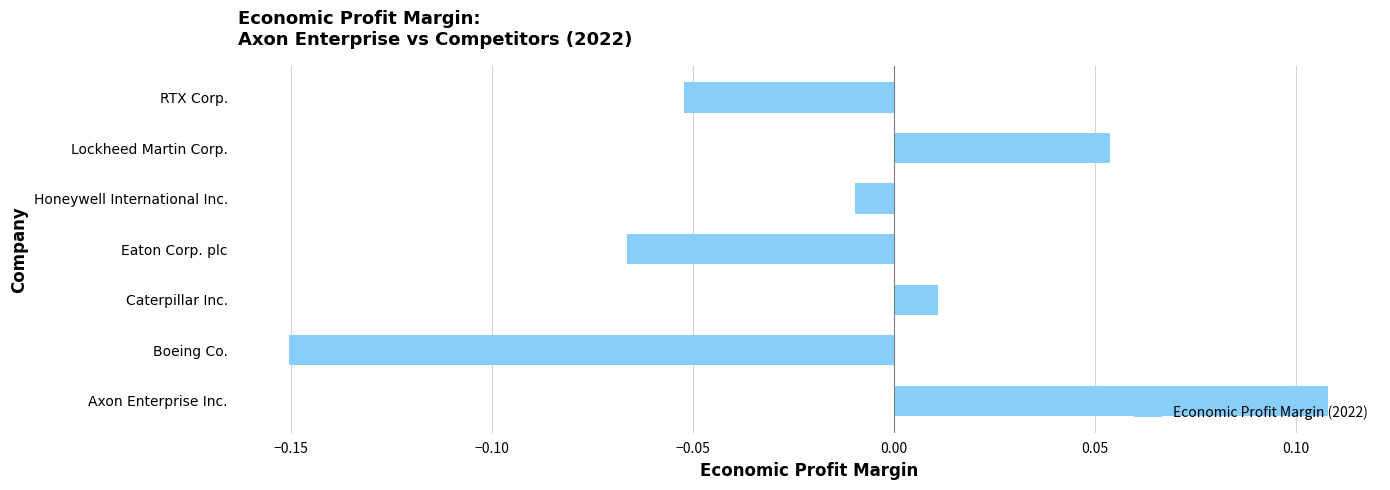

Between Boeing Co. and Honeywell International Inc., which is larger?

Honeywell International Inc.